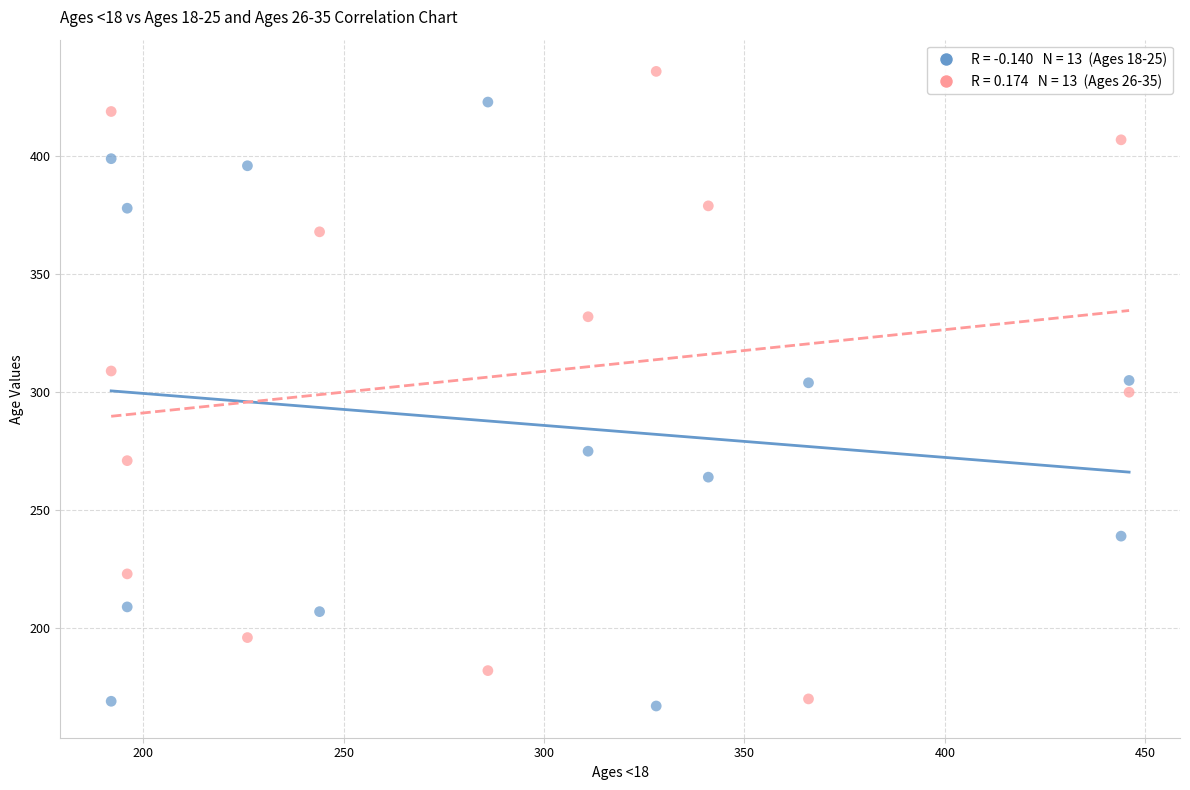

Across all data points, what is the range of Y values (max minus min)?

269